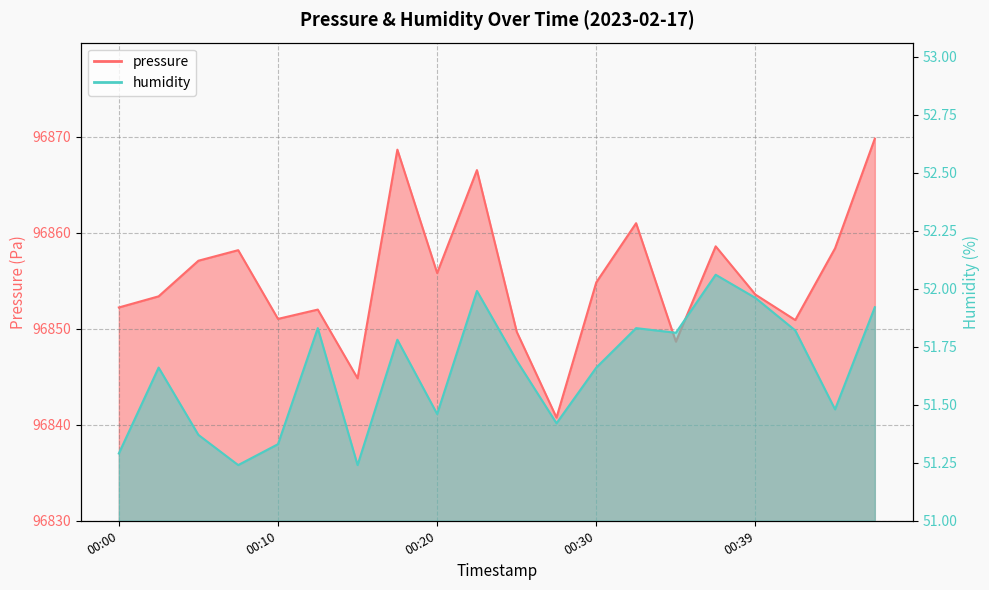

At which category does pressure reach its first local valley?

00:10